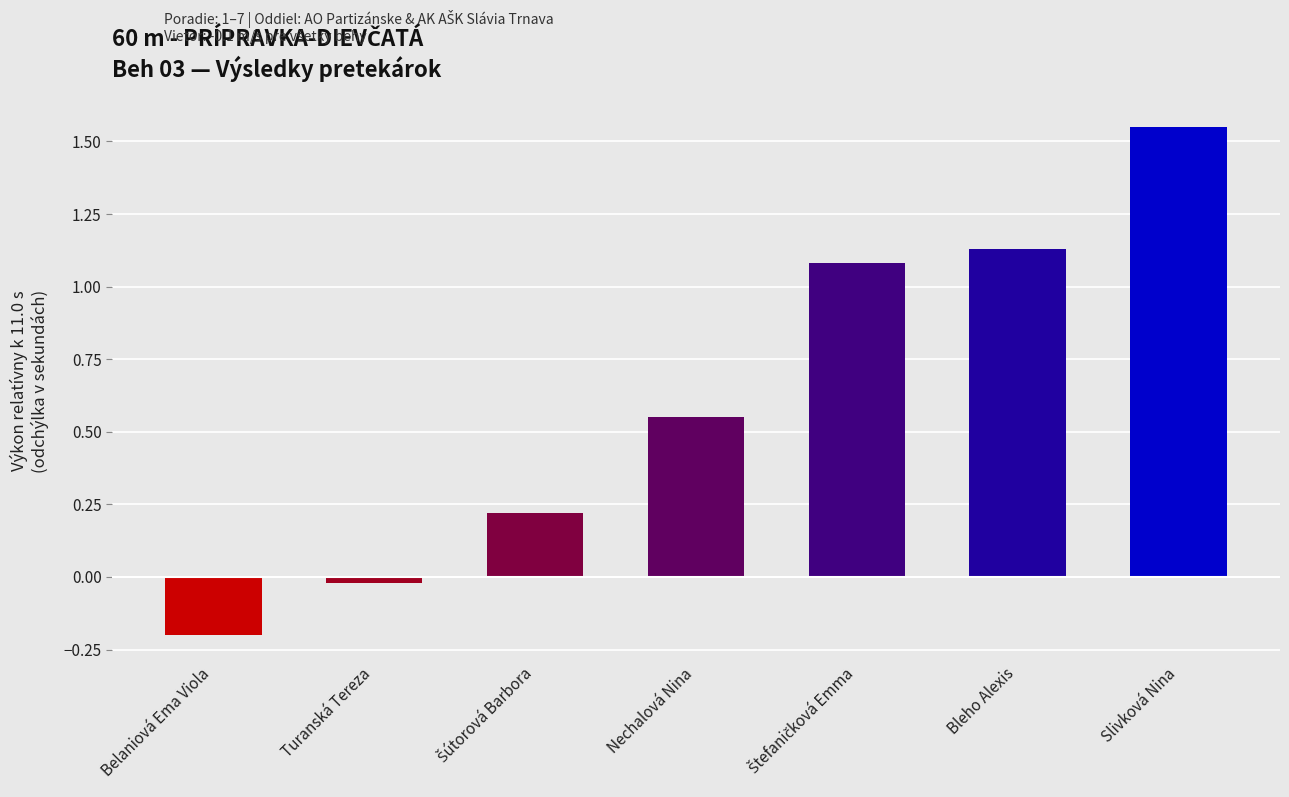

How many distinct data groups are displayed?

1